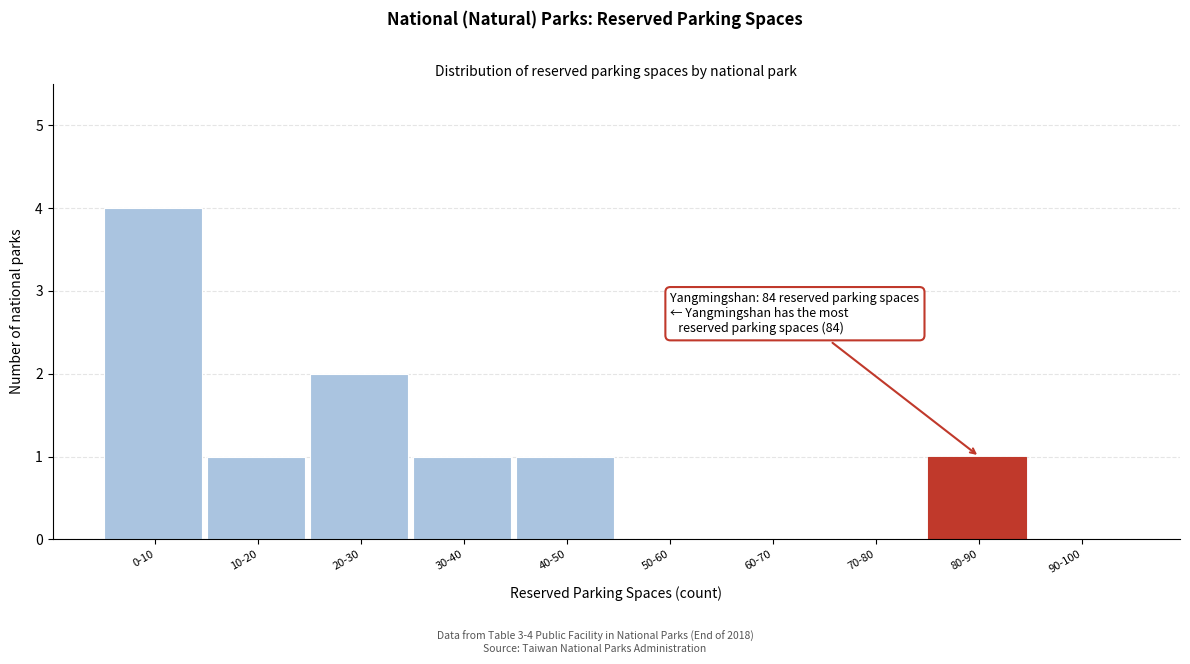

Reading right to left, list all the values displayed in this chart.

90-100=0	80-90=1	70-80=0	60-70=0	50-60=0	40-50=1	30-40=1	20-30=2	10-20=1	0-10=4